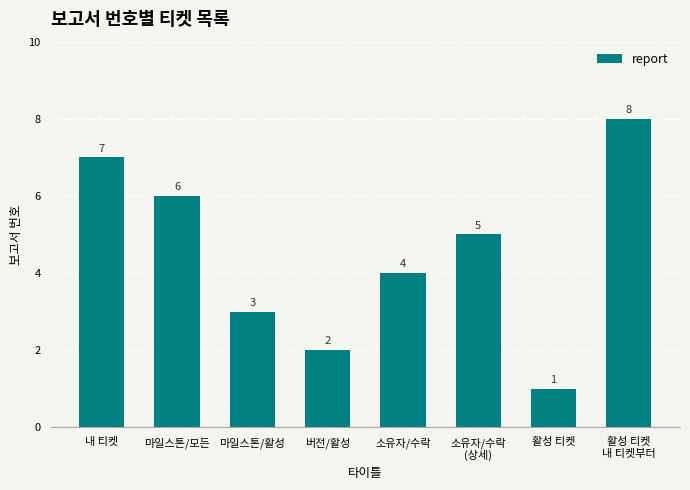

How many bars are there in total?

8